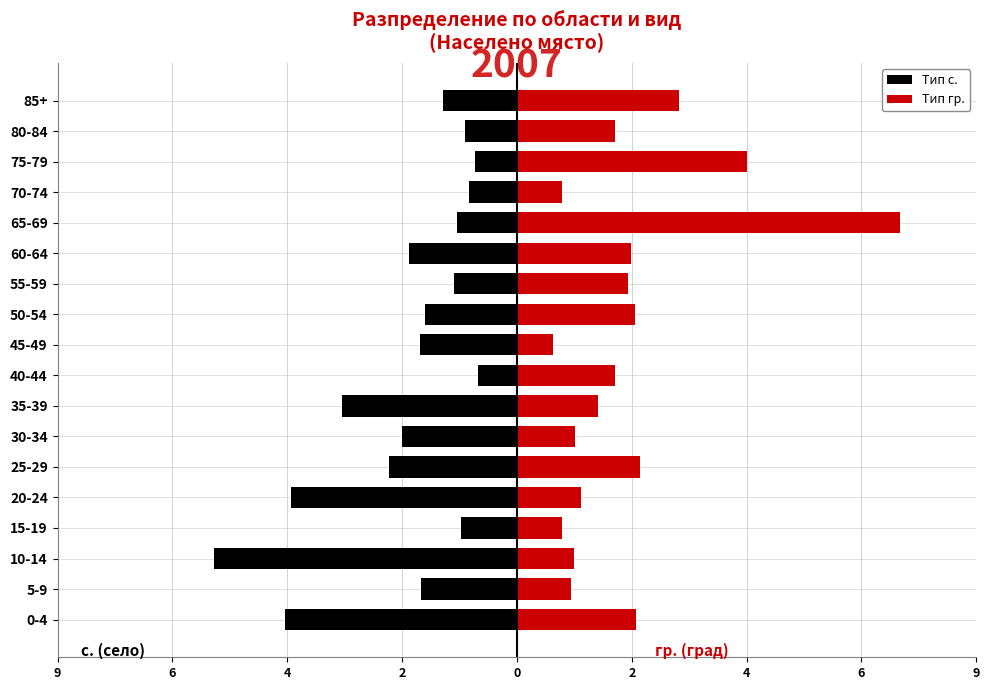

How many bars are there in total?

36